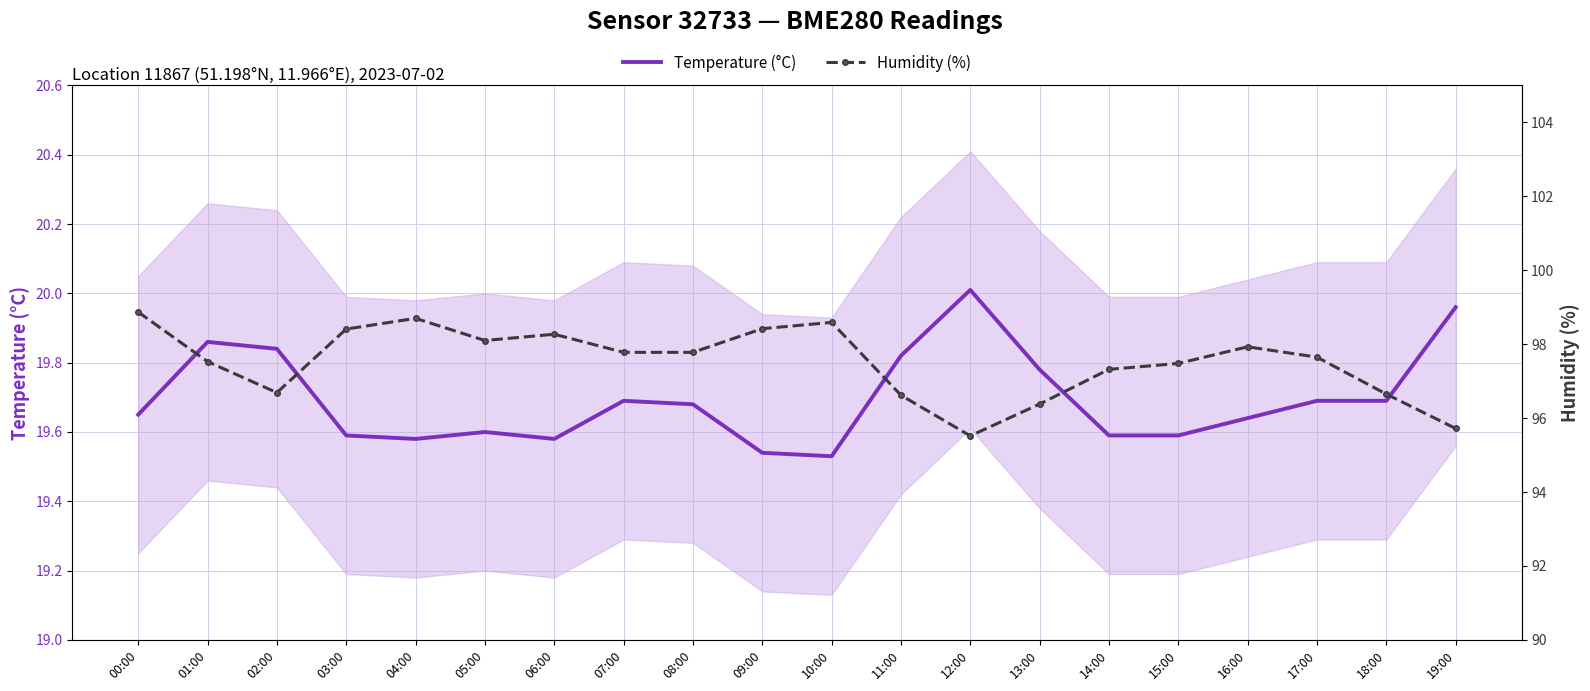

What is the label of the 17th point from the left?

16:00